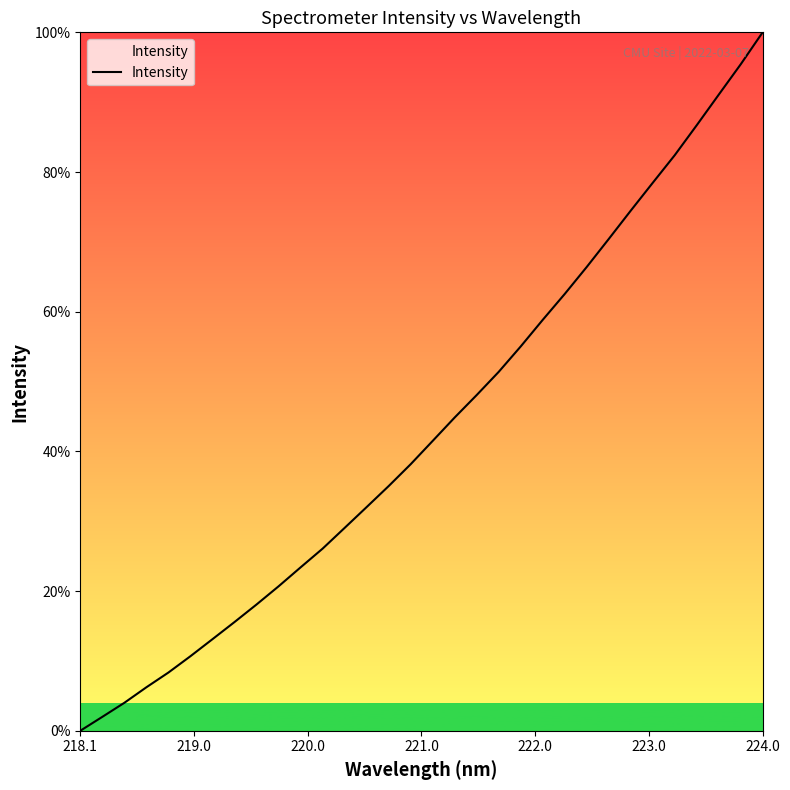

What is the greatest value displayed?

100.0